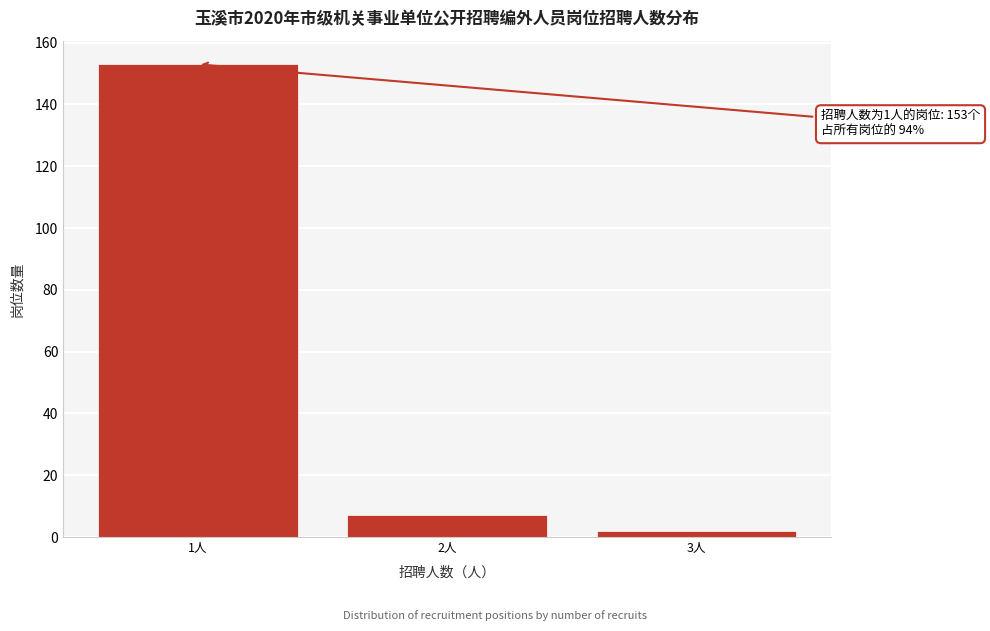

Reading left to right, extract all data points from this chart.

153	7	2